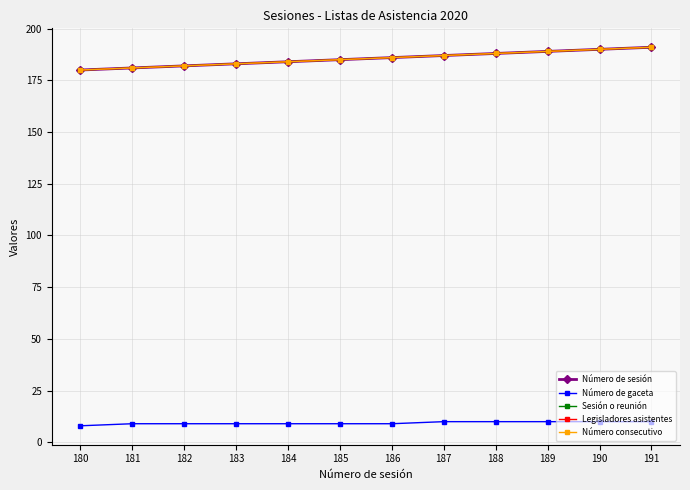

The Número de gaceta series shows 6 at 182. True or false?

False